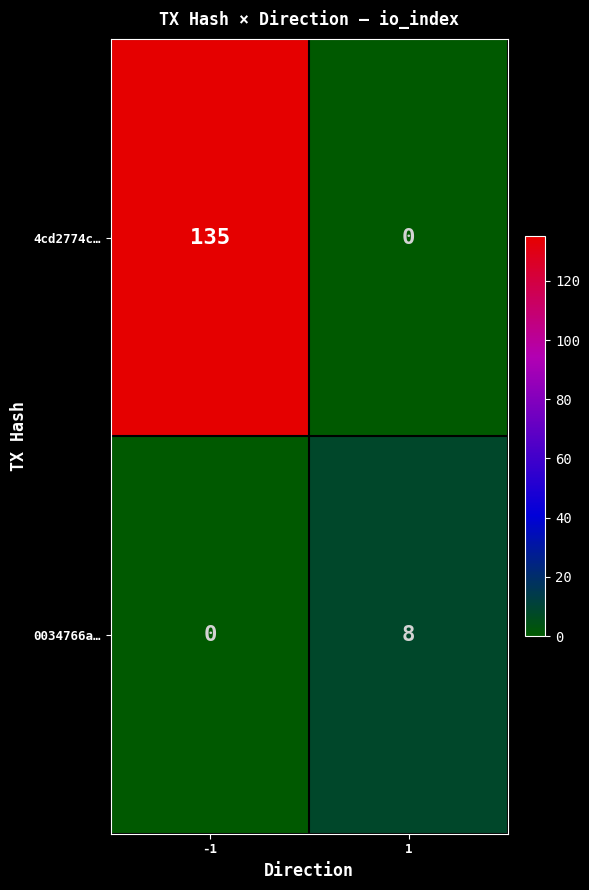

Which series has the largest range (max minus min)?

4cd2774c…